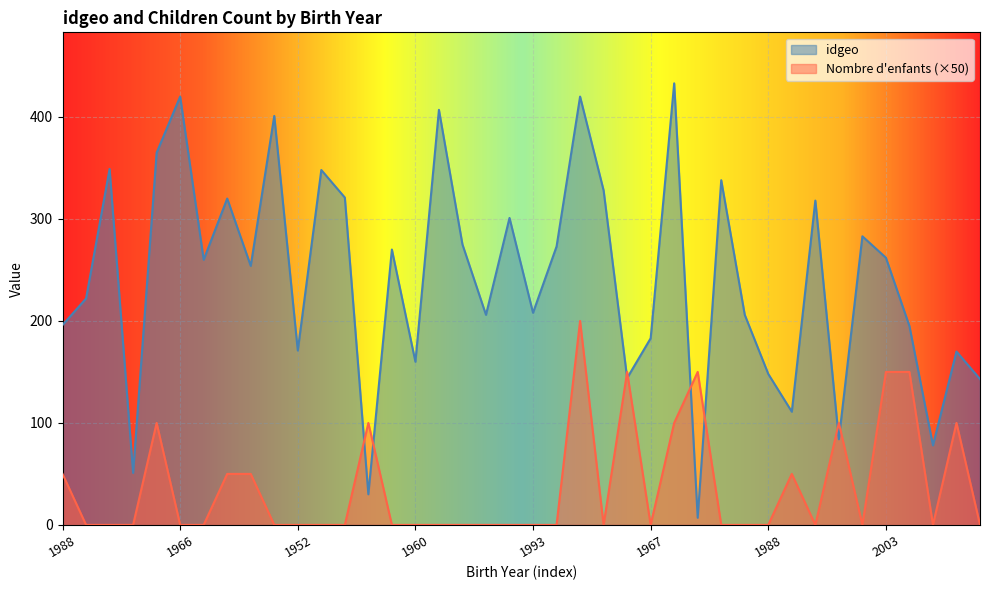

Where is idgeo nearest to the value 220?

1981